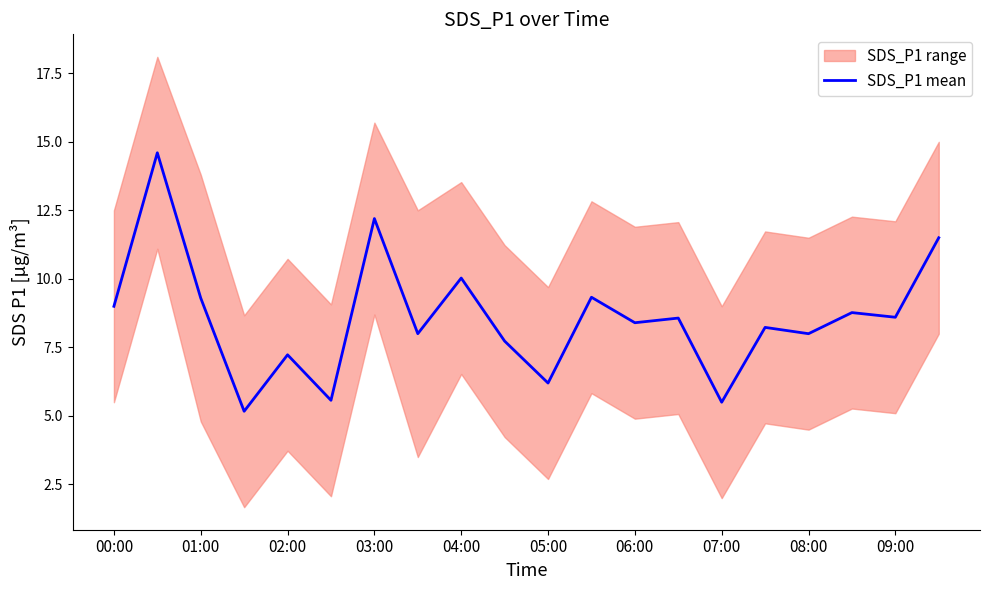

What is the sum of all values?

171.9